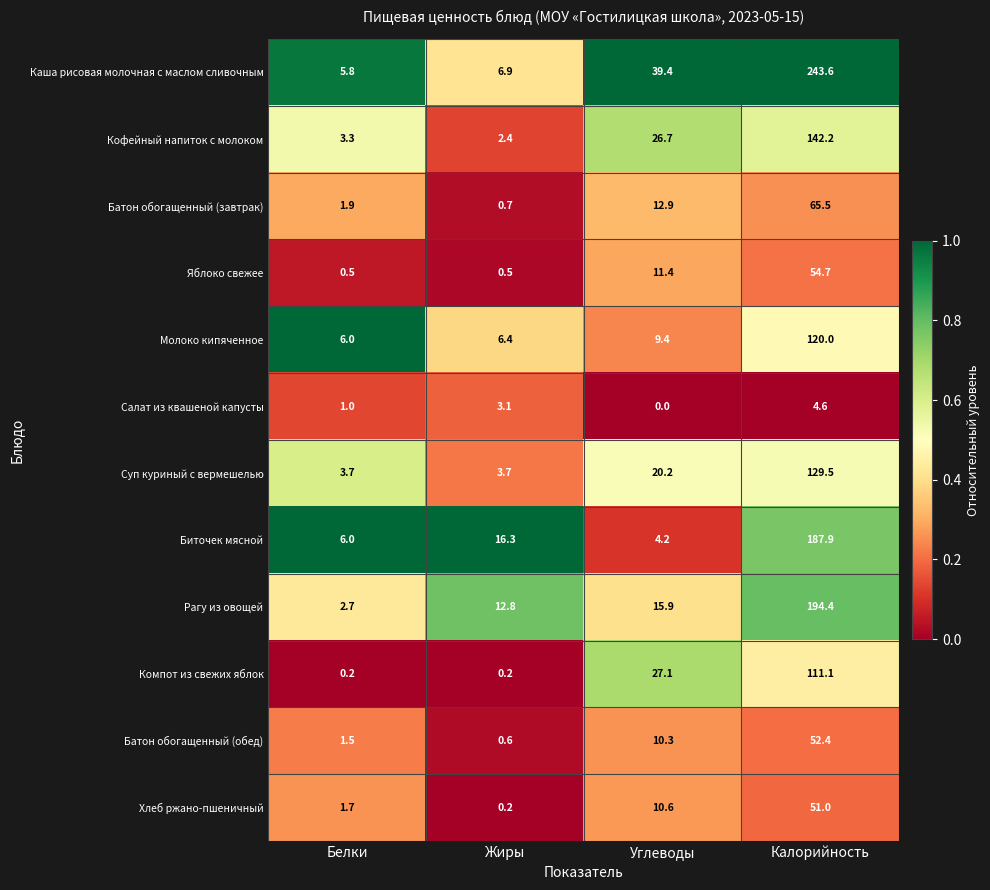

What is the sum of the Каша рисовая молочная с маслом сливочным values at Белки and Углеводы?

45.2